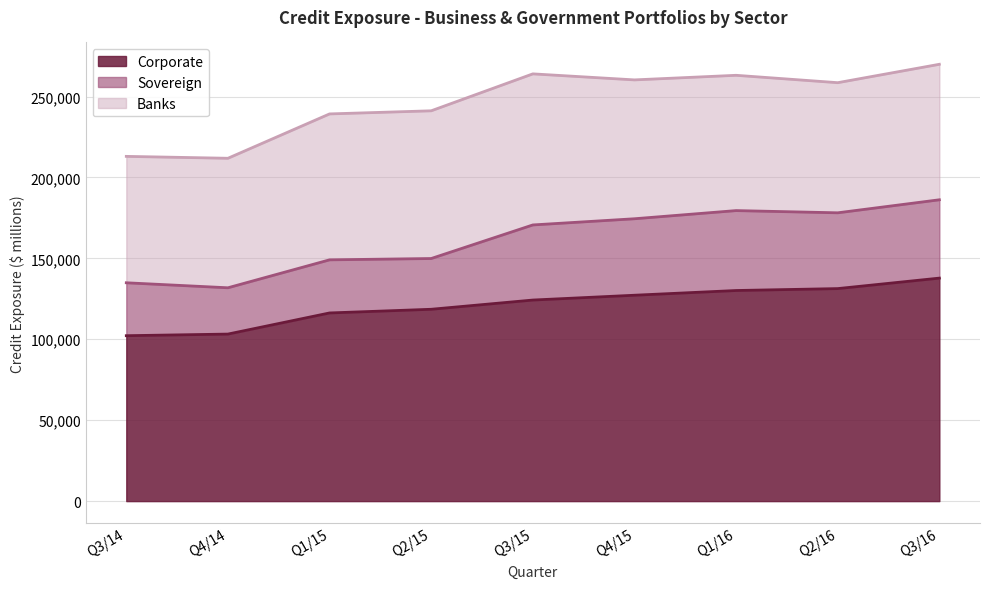

What is the approximate value of Sovereign at Q1/16, to the nearest 100?

49400